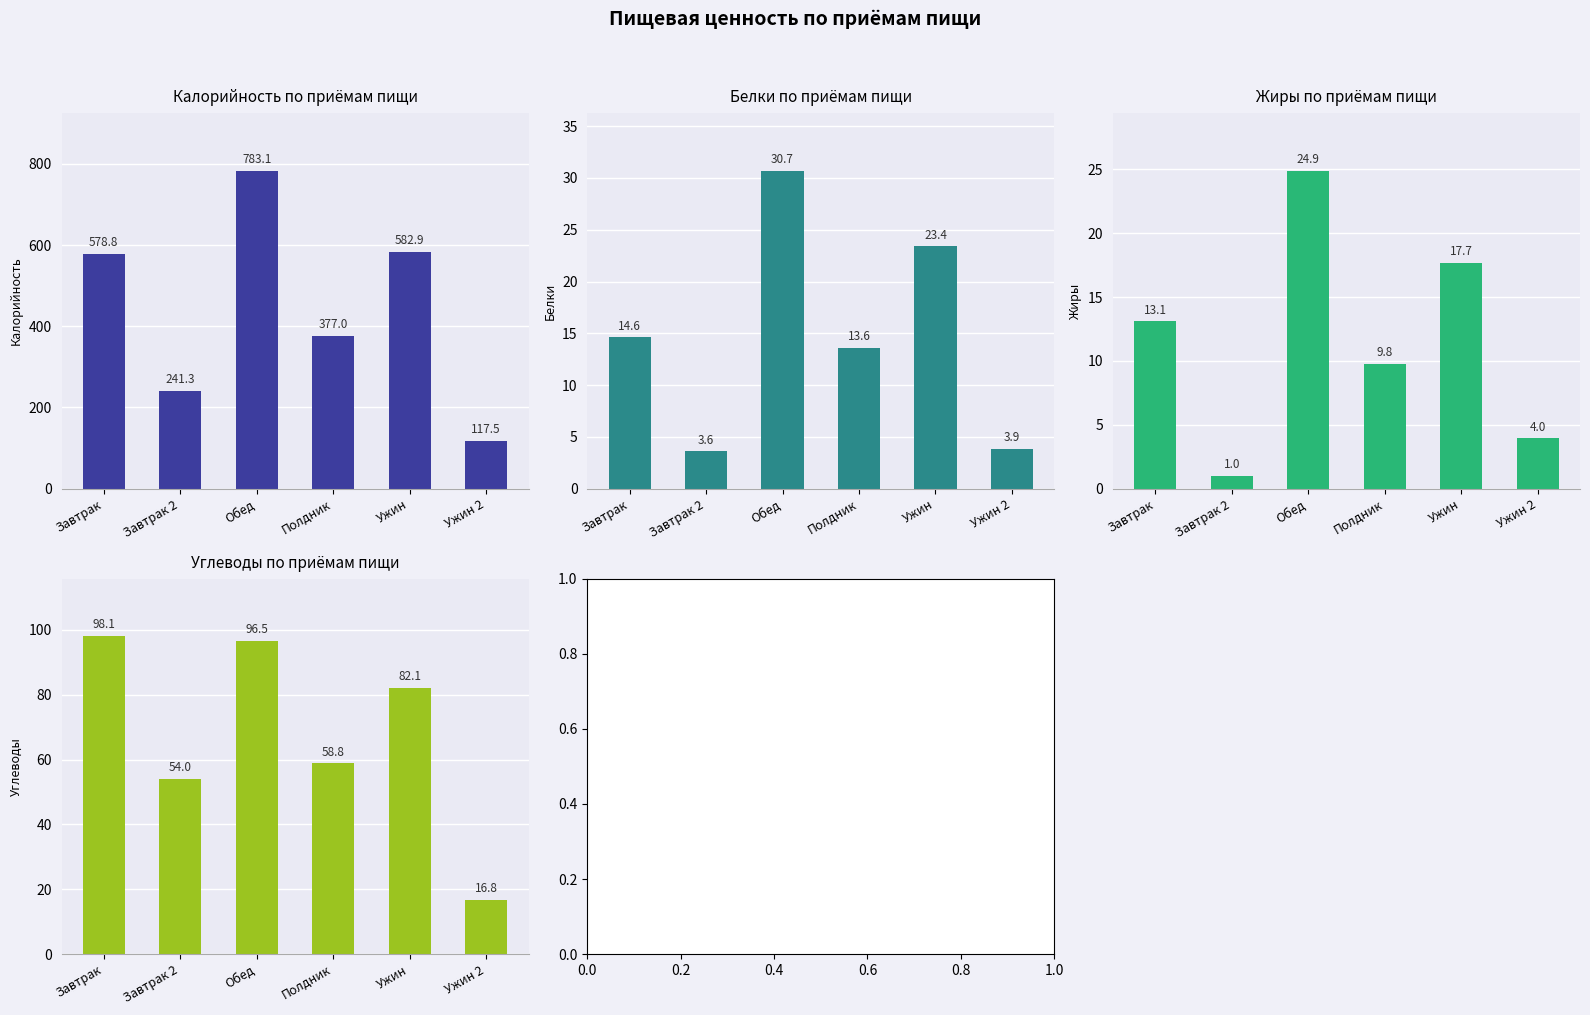

What is the difference between the maximum and minimum values in the Жиры series?

23.9